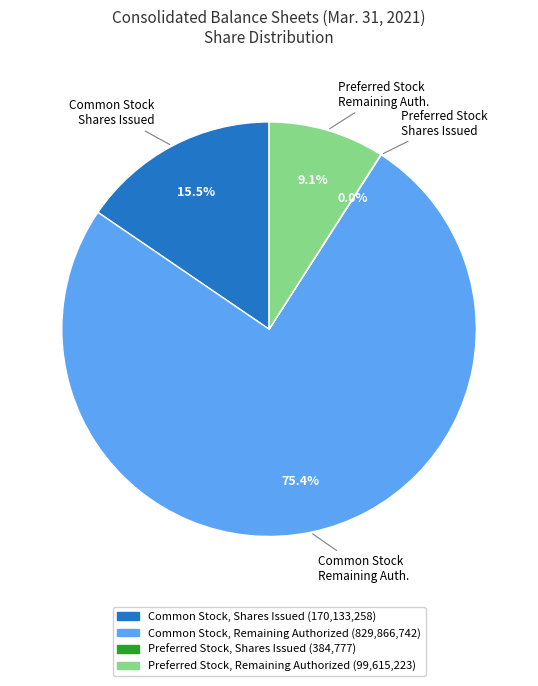

Between Preferred Stock, Remaining Authorized (99,615,223) and Common Stock, Remaining Authorized (829,866,742), which is larger?

Common Stock, Remaining Authorized (829,866,742)